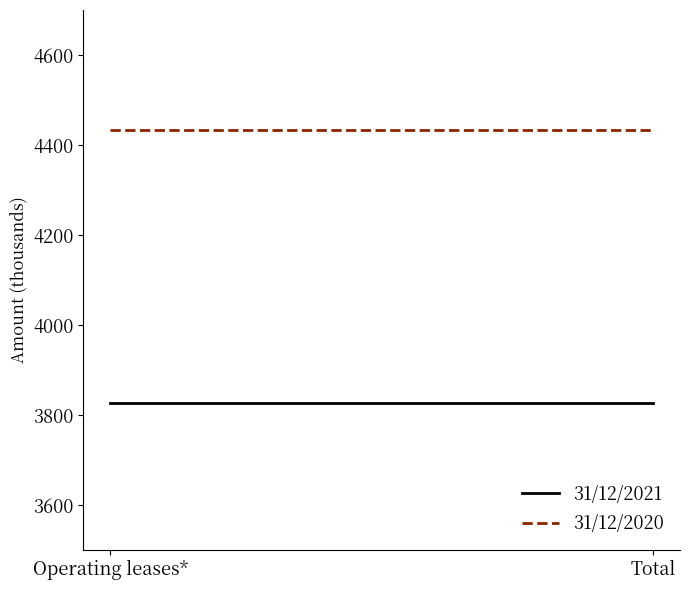

Which series changed the most between Operating leases* and Total?

31/12/2021